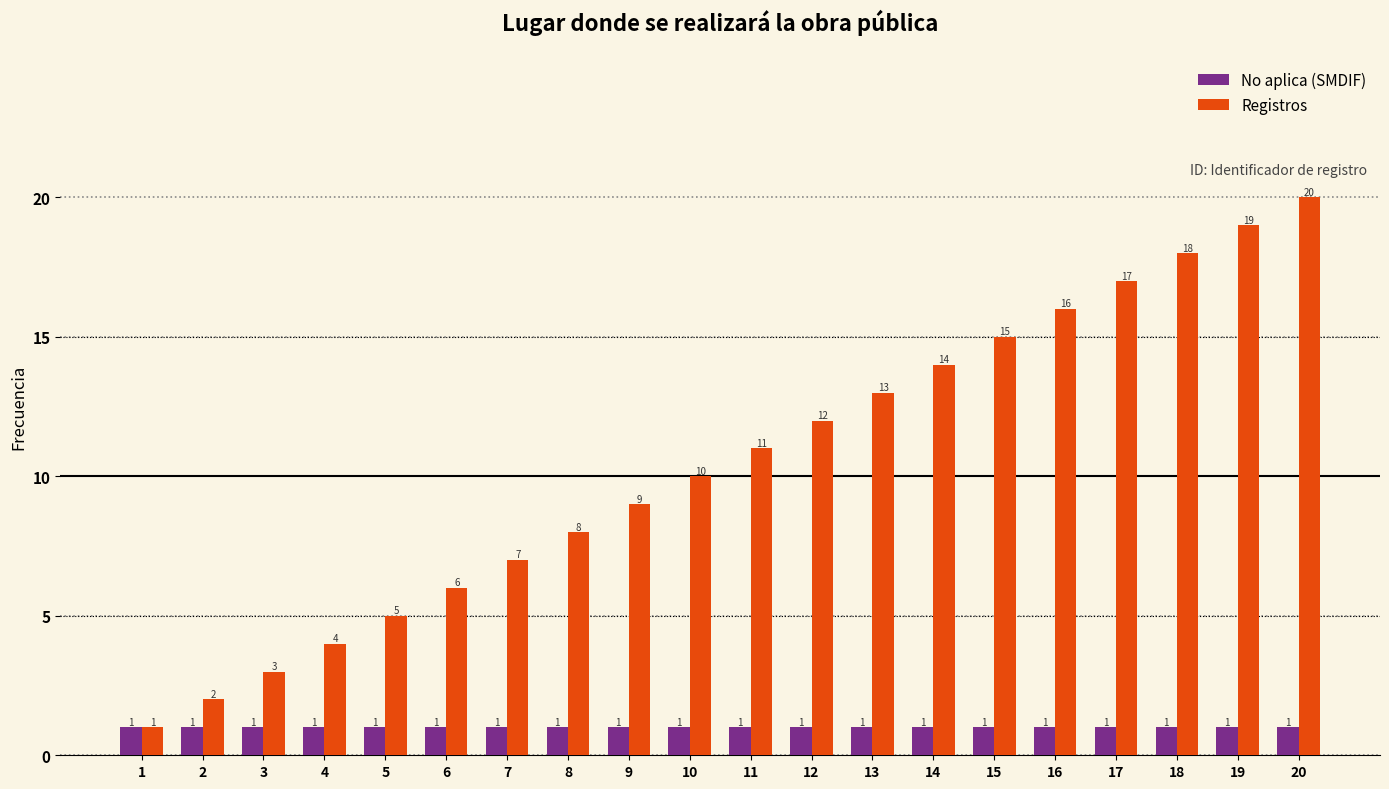

What is the sum of all Registros values?

210